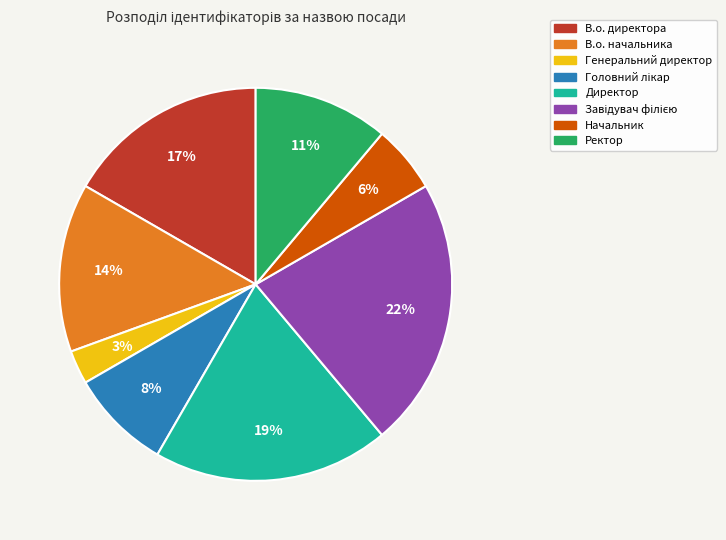

Does Генеральний директор account for over 50% of the chart?

No